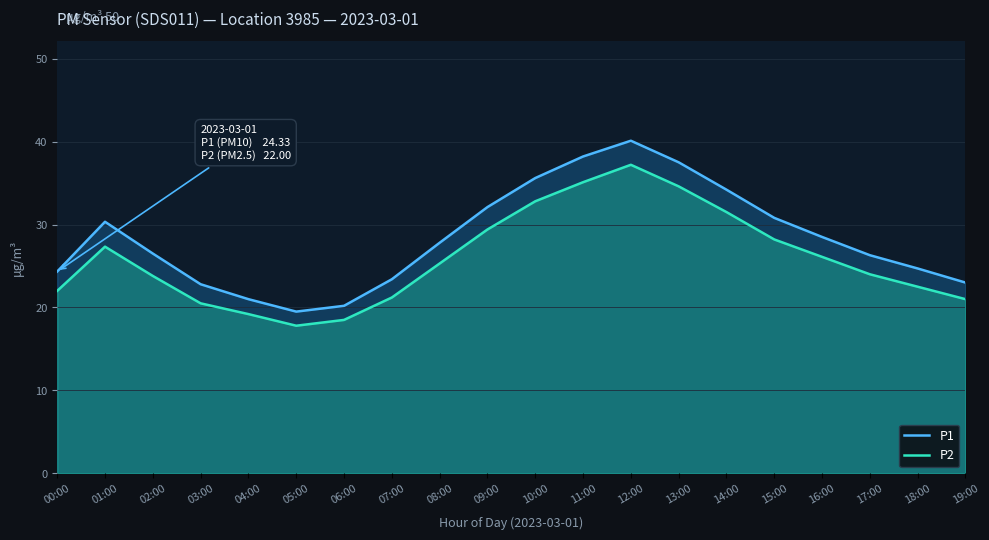

At which category does P2 reach its first local valley?

05:00